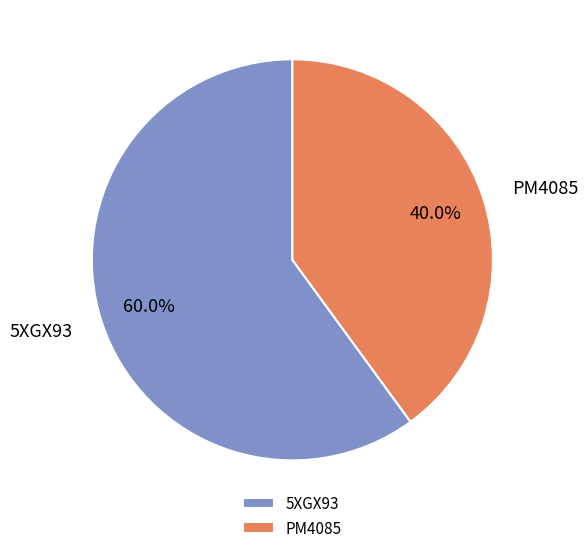

What is the ratio of the value at PM4085 to the value at 5XGX93?

0.7